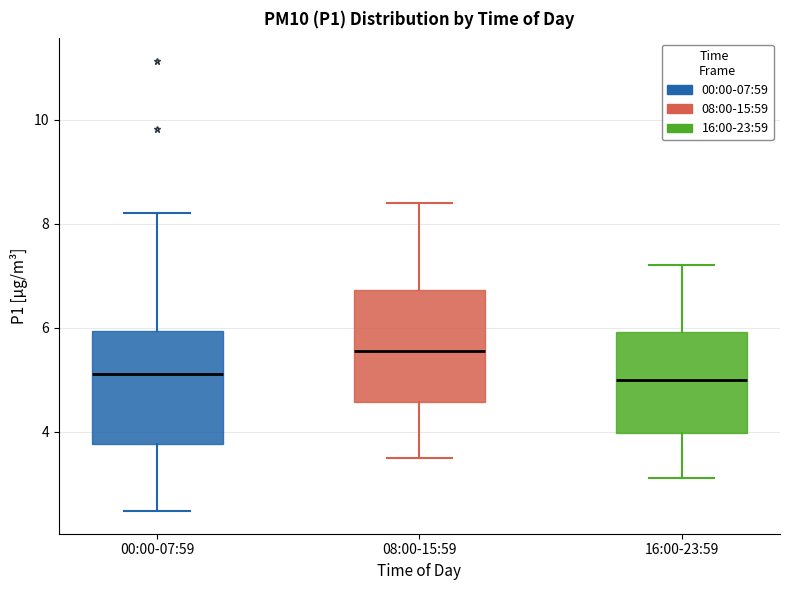

Which box has the highest median line?

08:00-15:59